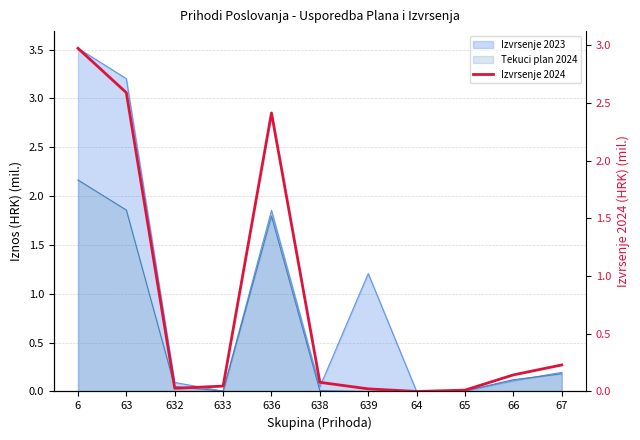

What is the label of the 9th point from the right?

632